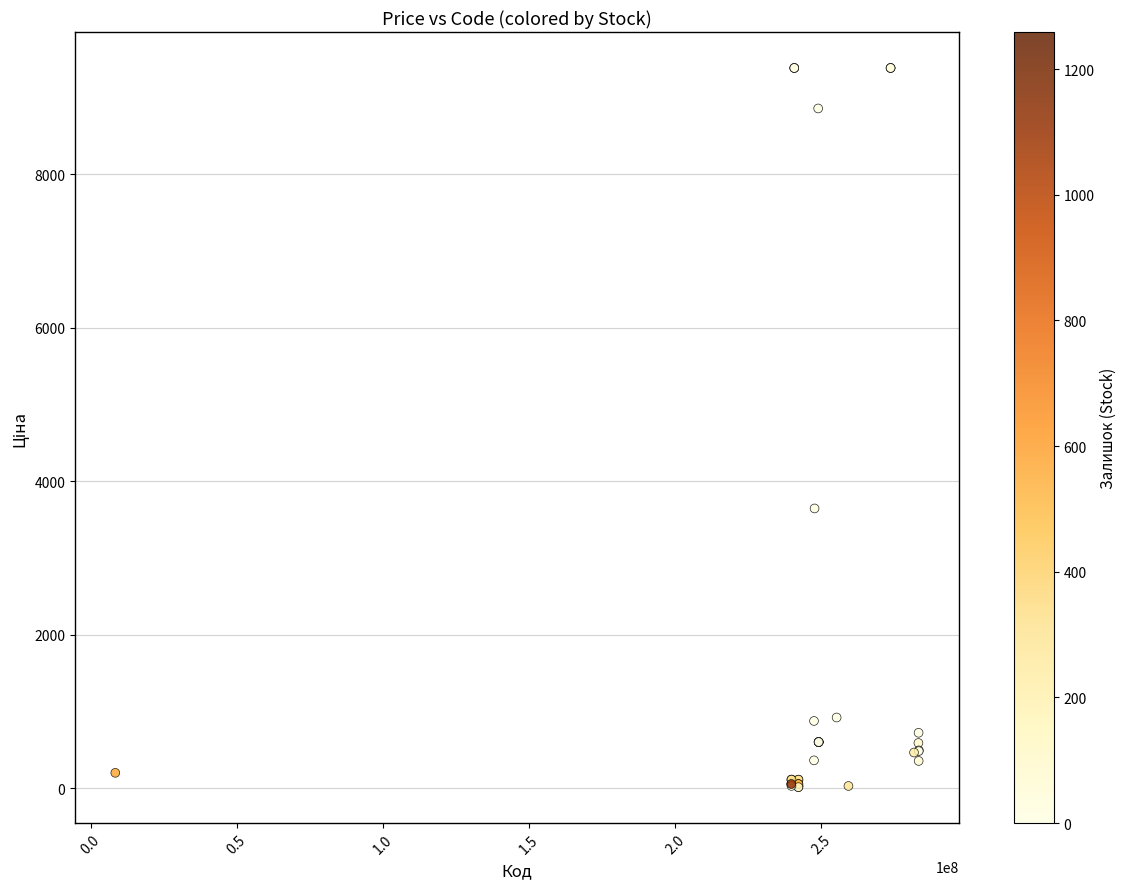

What Y value in the scatter plot is closest to 4699?

3646.5